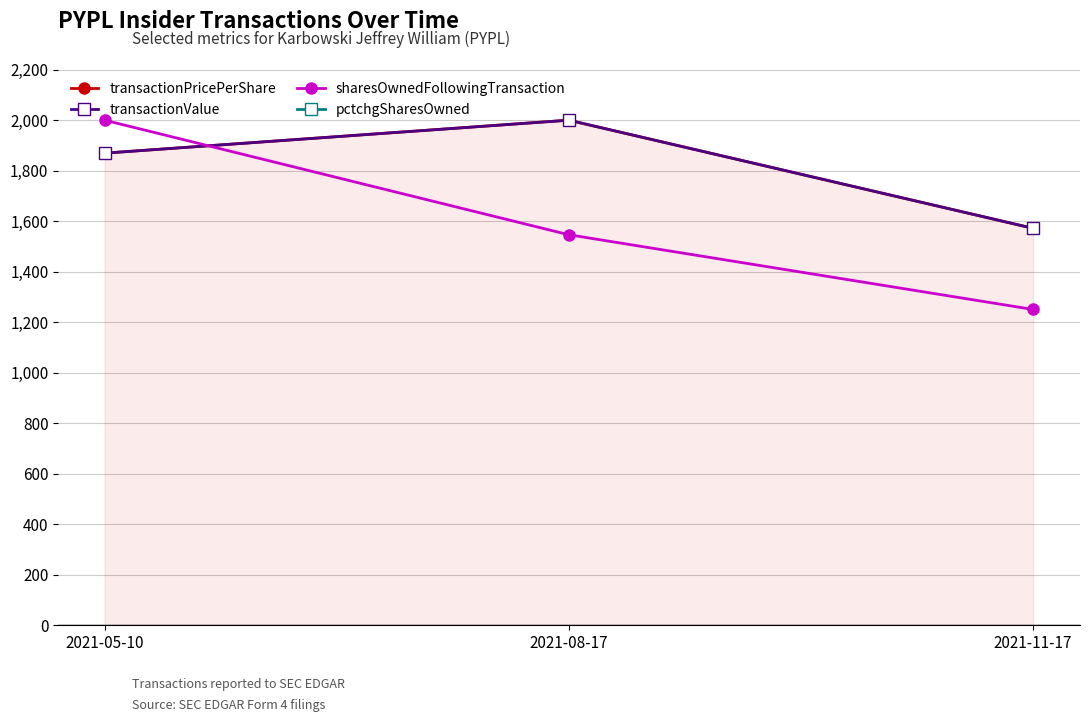

How many distinct data groups are displayed?

4